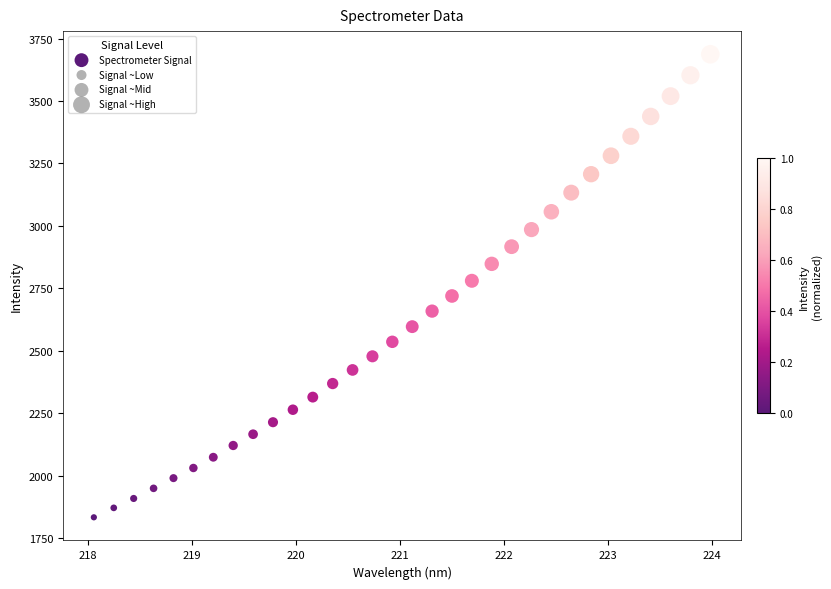

What is the range of X values (max minus min)?

5.9